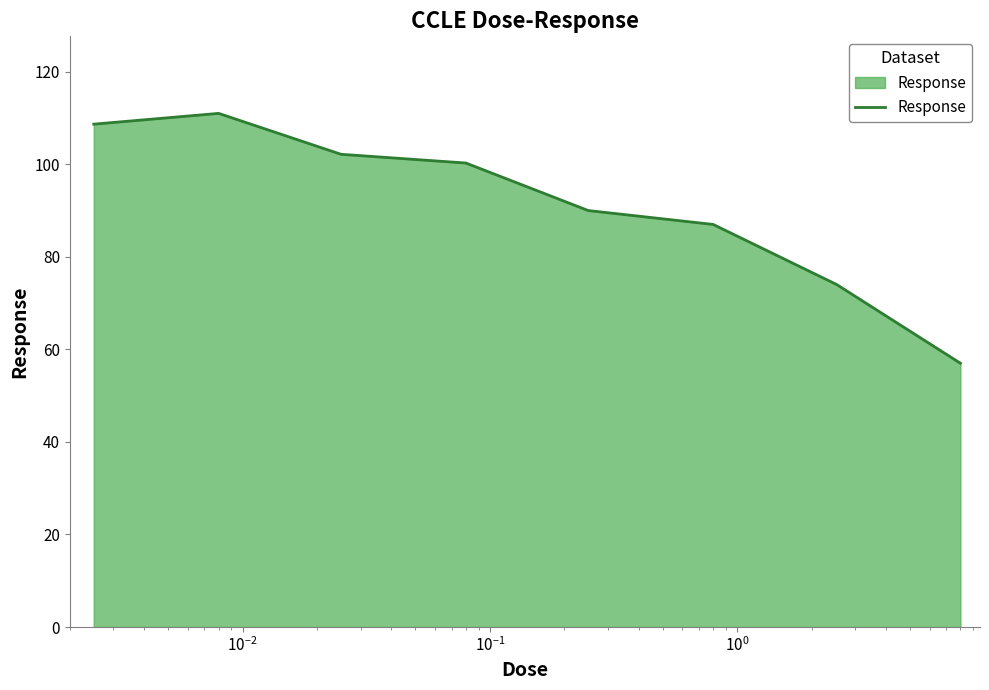

True or false: there are more than 2 points higher than both neighbors.

False